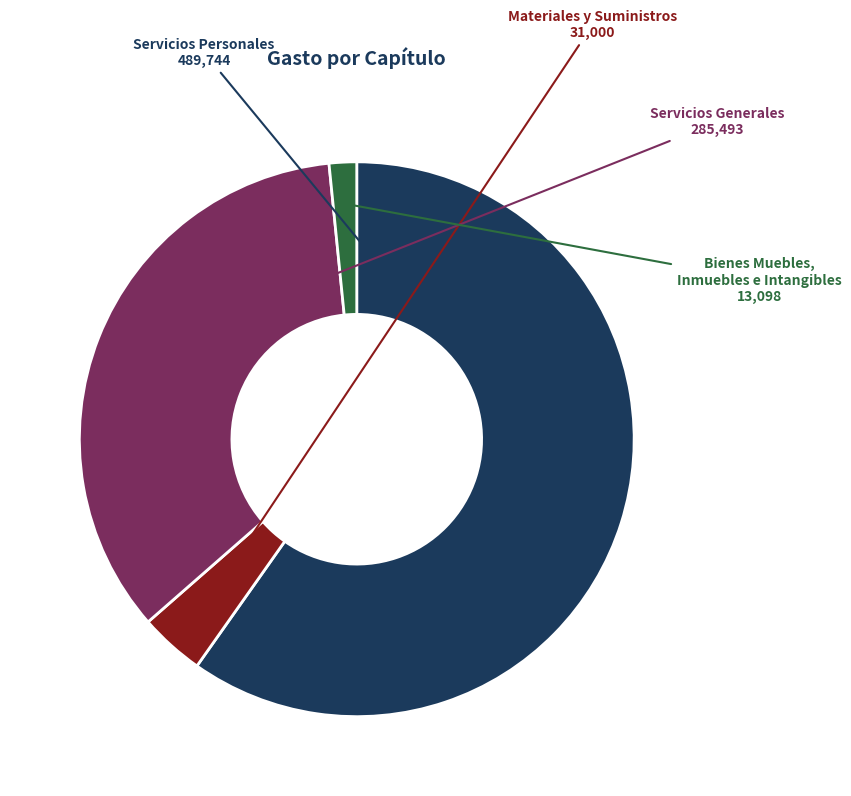

True or false: Materiales y Suministros accounts for 4% of the total.

True